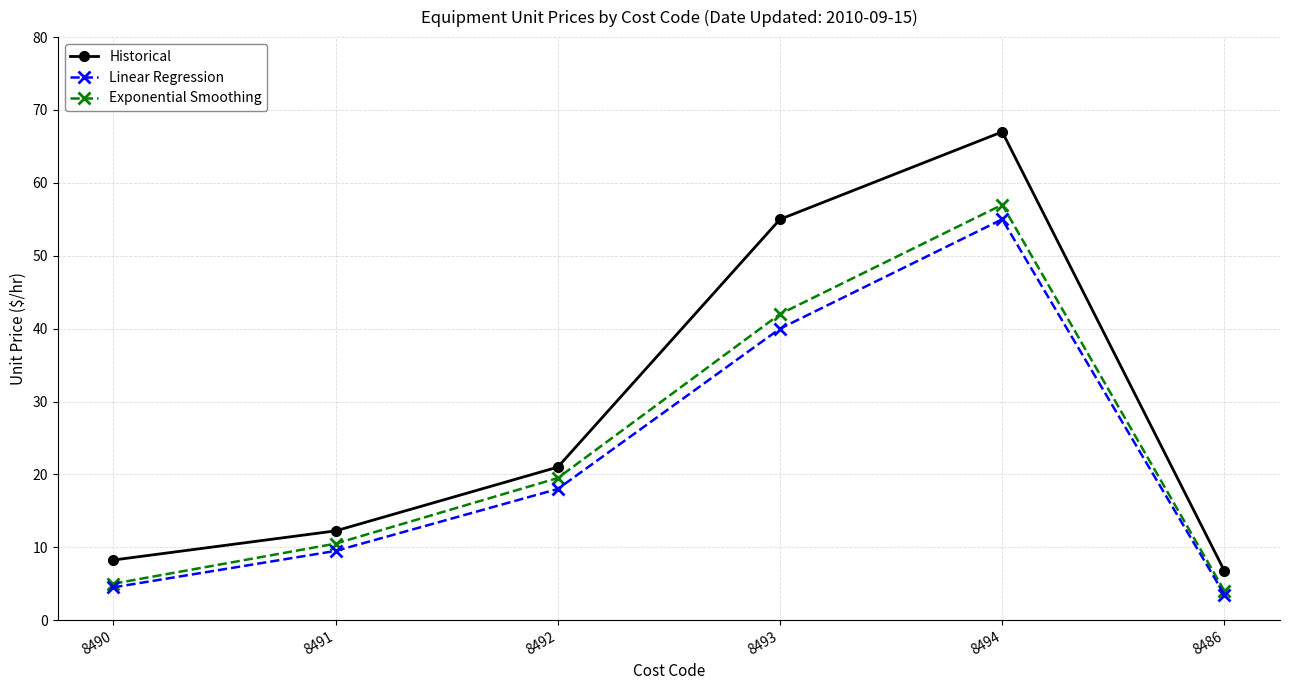

What position from the left is 8491?

2